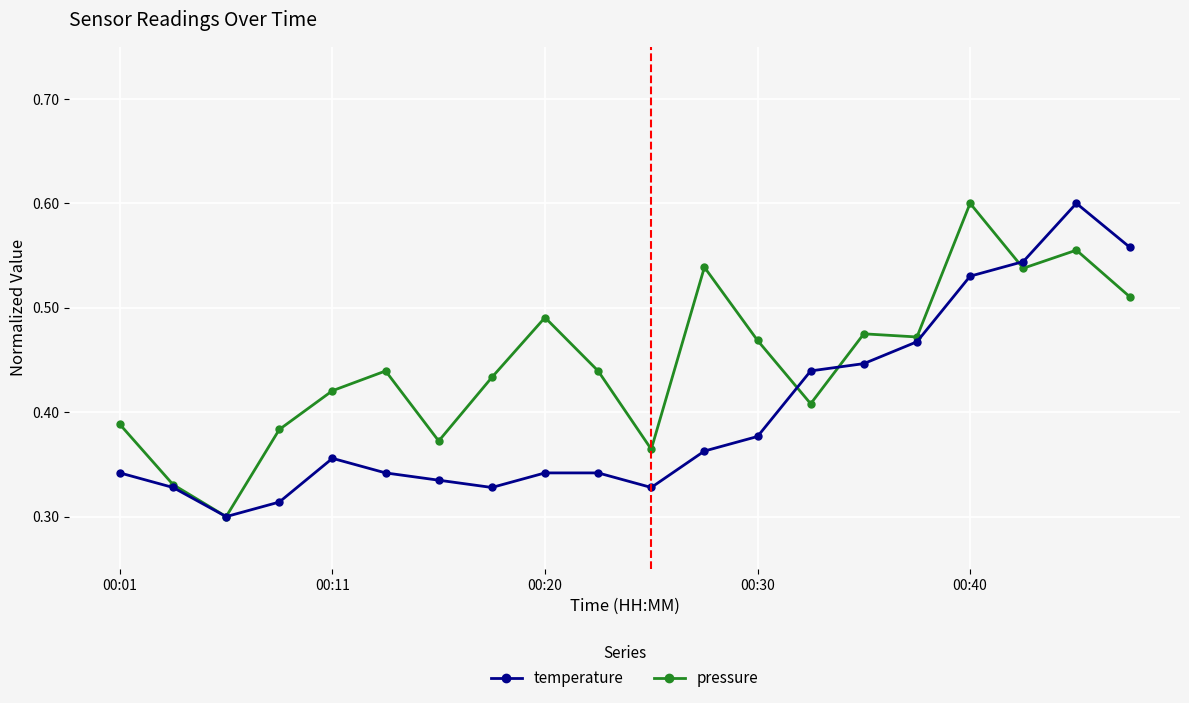

Count the number of categories in the chart.

20